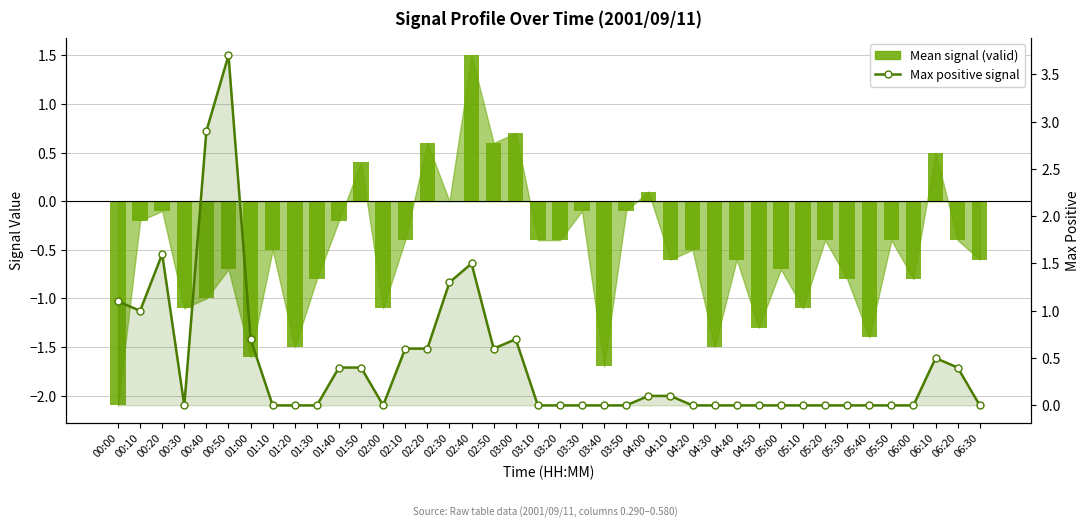

Reading right to left, list all the values displayed in this chart.

Mean signal (valid): 06:30=-0.6	06:20=-0.4	06:10=0.5	06:00=-0.8	05:50=-0.4	05:40=-1.4	05:30=-0.8	05:20=-0.4	05:10=-1.1	05:00=-0.7	04:50=-1.3	04:40=-0.6	04:30=-1.5	04:20=-0.5	04:10=-0.6	04:00=0.1	03:50=-0.1	03:40=-1.7	03:30=-0.1	03:20=-0.4	03:10=-0.4	03:00=0.7	02:50=0.6	02:40=1.5	02:30=0.0	02:20=0.6	02:10=-0.4	02:00=-1.1	01:50=0.4	01:40=-0.2	01:30=-0.8	01:20=-1.5	01:10=-0.5	01:00=-1.6	00:50=-0.7	00:40=-1.0	00:30=-1.1	00:20=-0.1	00:10=-0.2	00:00=-2.1
Max positive signal: 06:30=0.0	06:20=0.4	06:10=0.5	06:00=0.0	05:50=0.0	05:40=0.0	05:30=0.0	05:20=0.0	05:10=0.0	05:00=0.0	04:50=0.0	04:40=0.0	04:30=0.0	04:20=0.0	04:10=0.1	04:00=0.1	03:50=0.0	03:40=0.0	03:30=0.0	03:20=0.0	03:10=0.0	03:00=0.7	02:50=0.6	02:40=1.5	02:30=1.3	02:20=0.6	02:10=0.6	02:00=0.0	01:50=0.4	01:40=0.4	01:30=0.0	01:20=0.0	01:10=0.0	01:00=0.7	00:50=3.7	00:40=2.9	00:30=0.0	00:20=1.6	00:10=1.0	00:00=1.1